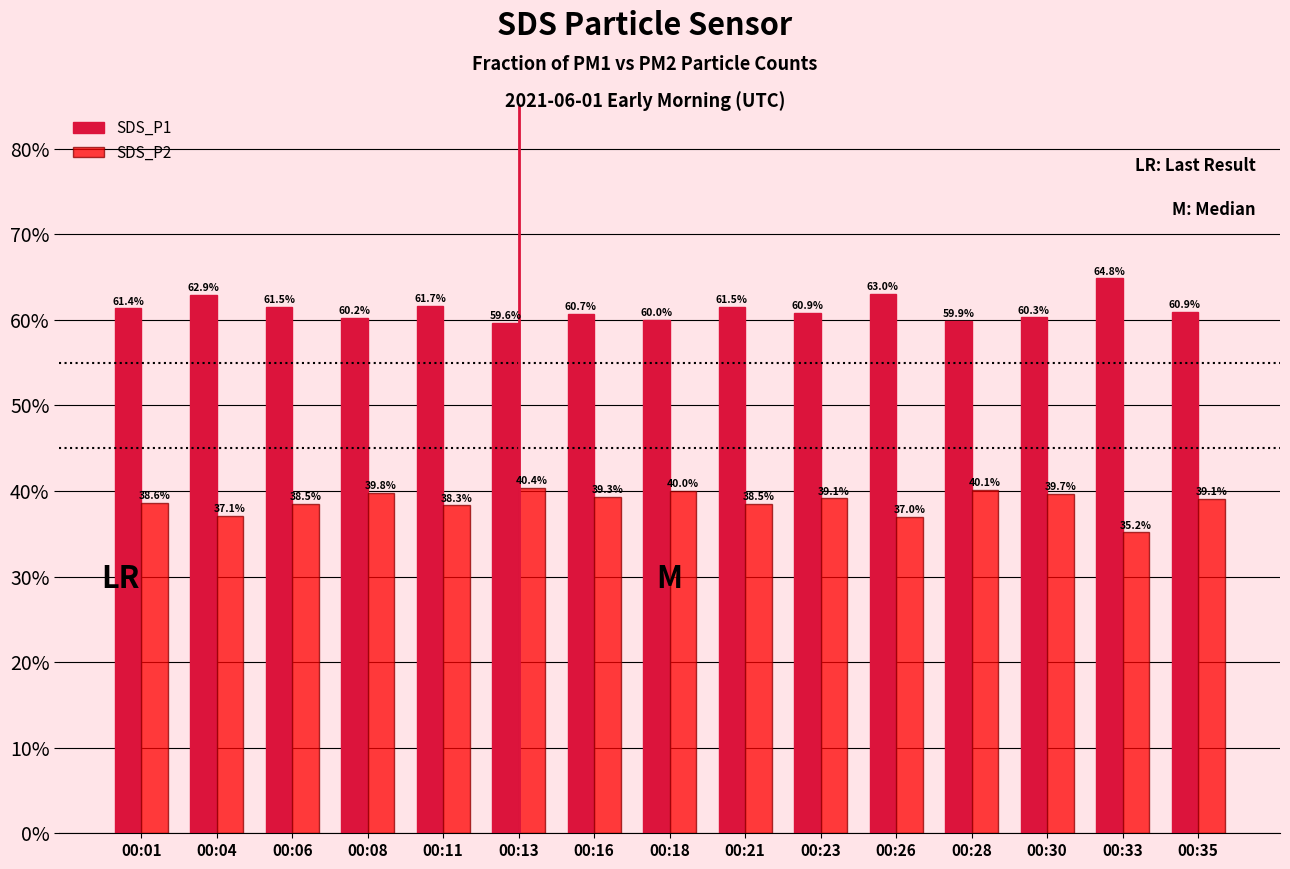

Rank the series by their average value, from lowest to highest.

SDS_P2, SDS_P1